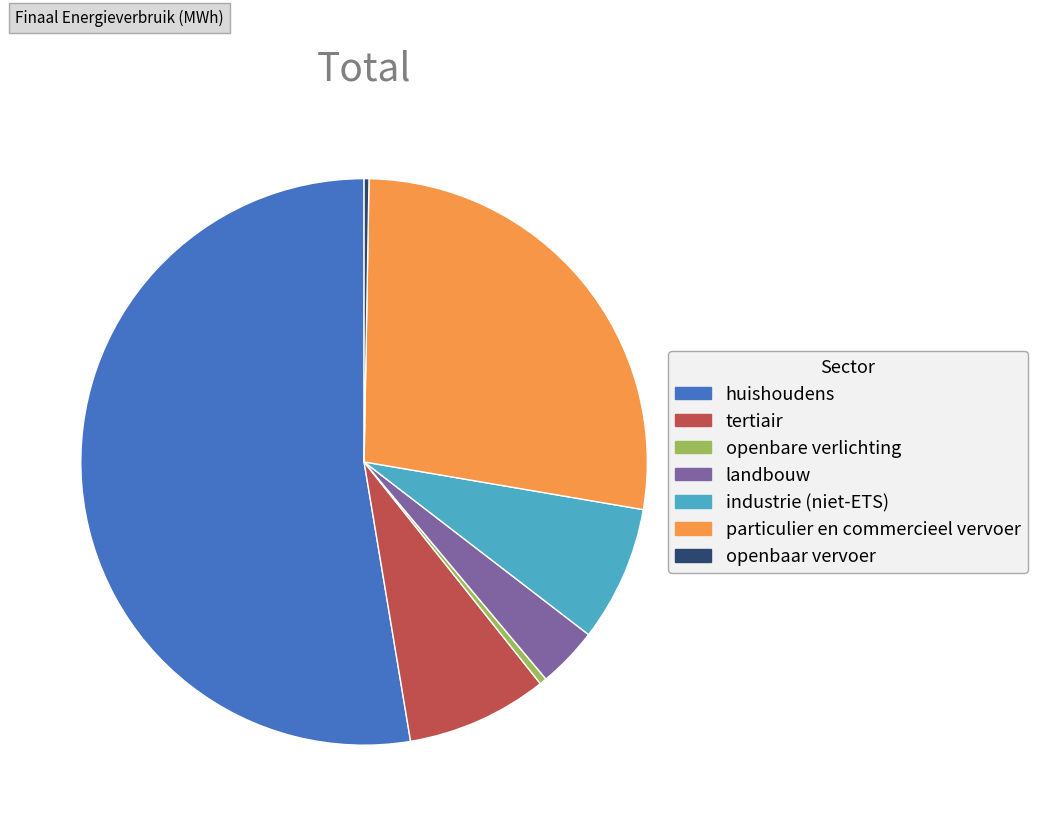

Which category has the biggest portion of the pie?

huishoudens